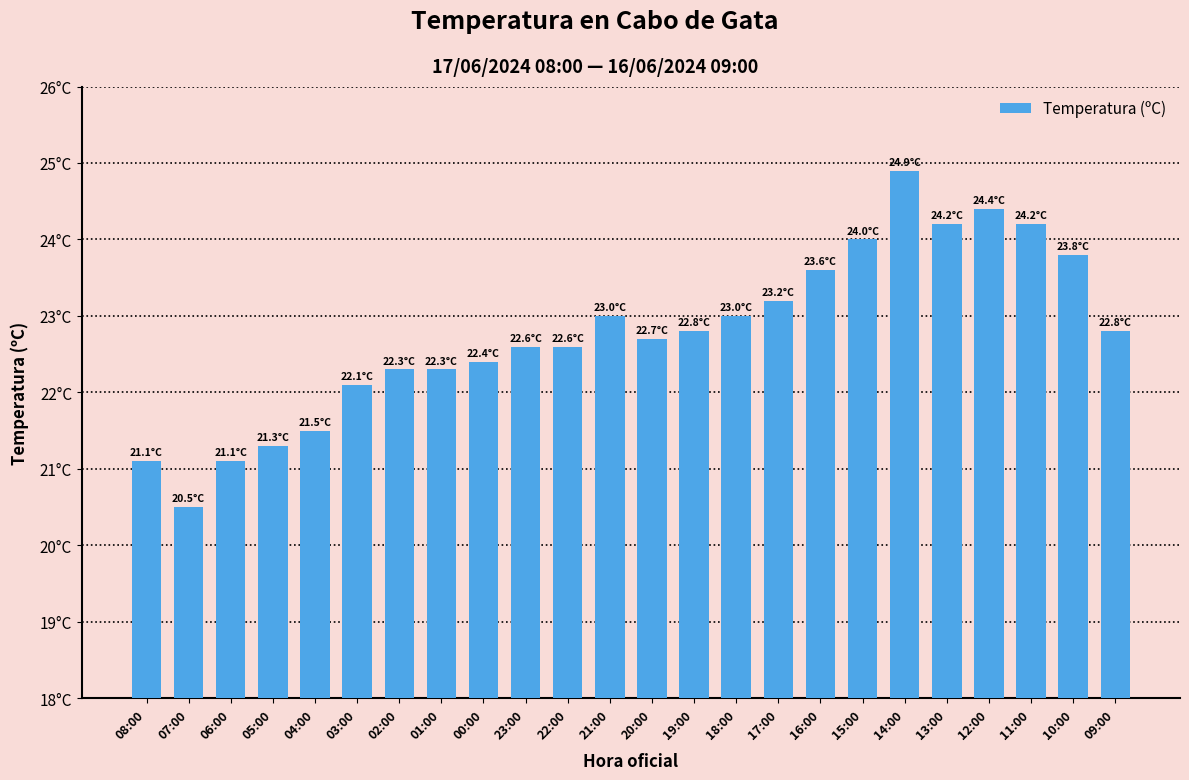

Rank the categories by value from highest to lowest.

14:00, 12:00, 13:00, 11:00, 15:00, 10:00, 16:00, 17:00, 21:00, 18:00, 19:00, 09:00, 20:00, 23:00, 22:00, 00:00, 02:00, 01:00, 03:00, 04:00, 05:00, 08:00, 06:00, 07:00